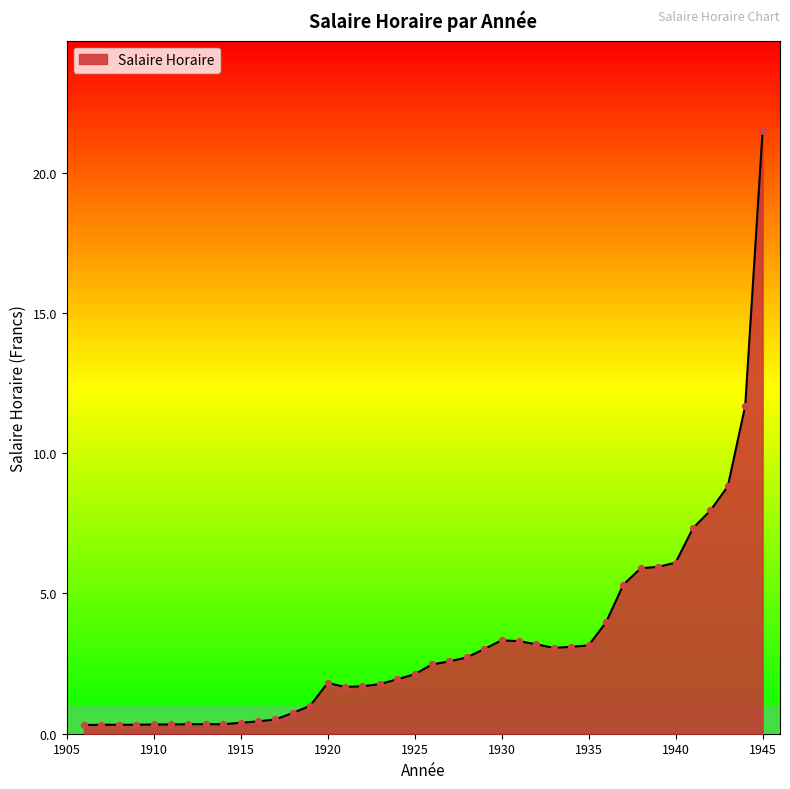

What is the greatest value displayed?

21.5